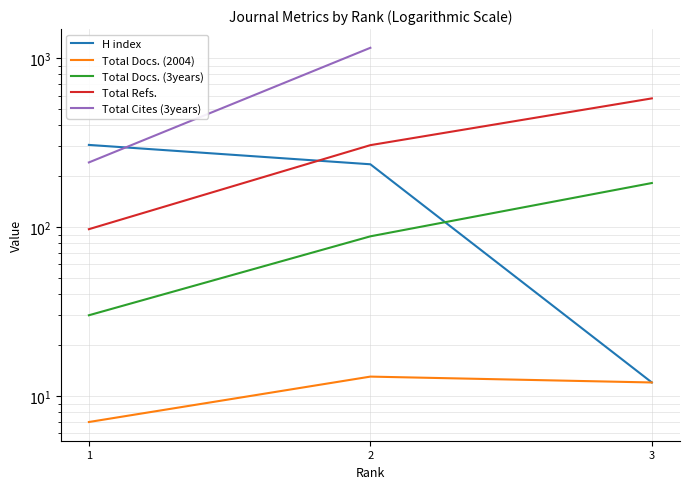

What is the total value across all series at 1?

681.0